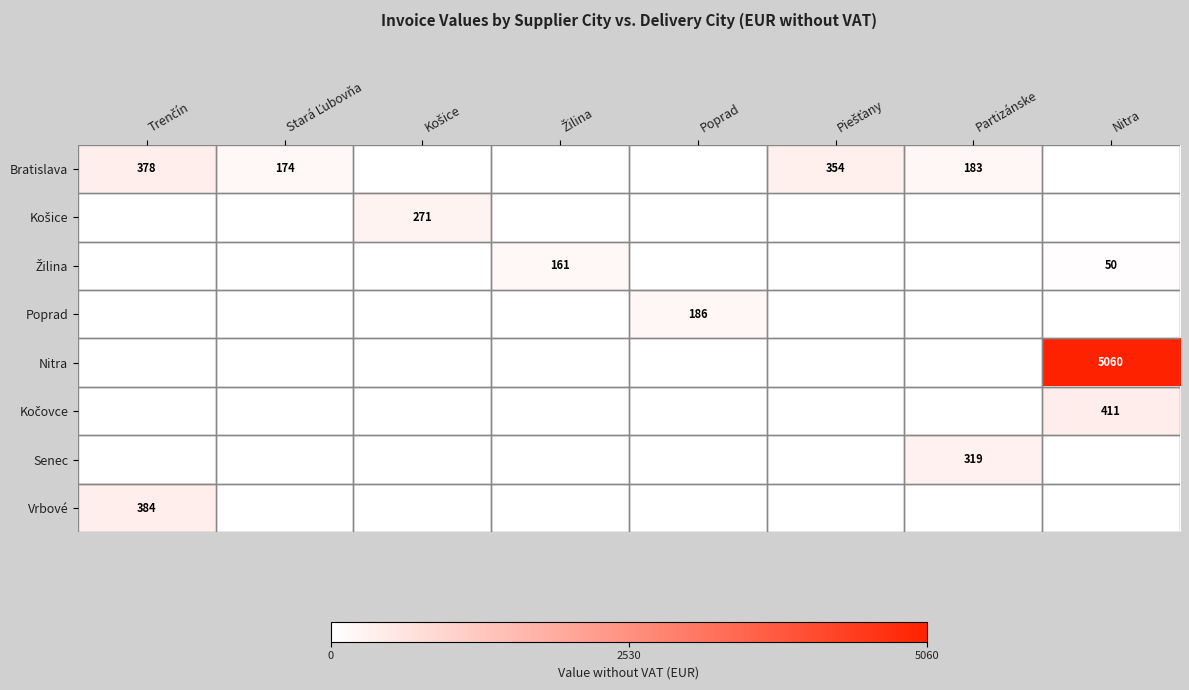

How many data points does each series have?

8